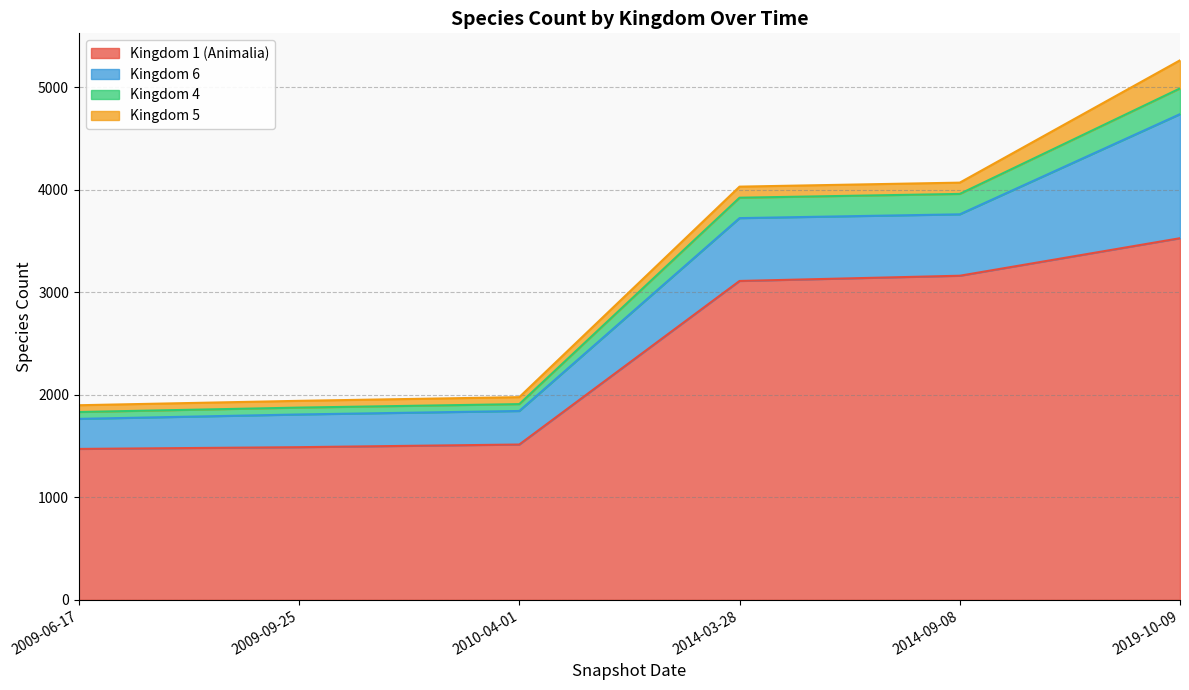

The value of Kingdom 1 (Animalia) at 2009-06-17 is 845. True or false?

False